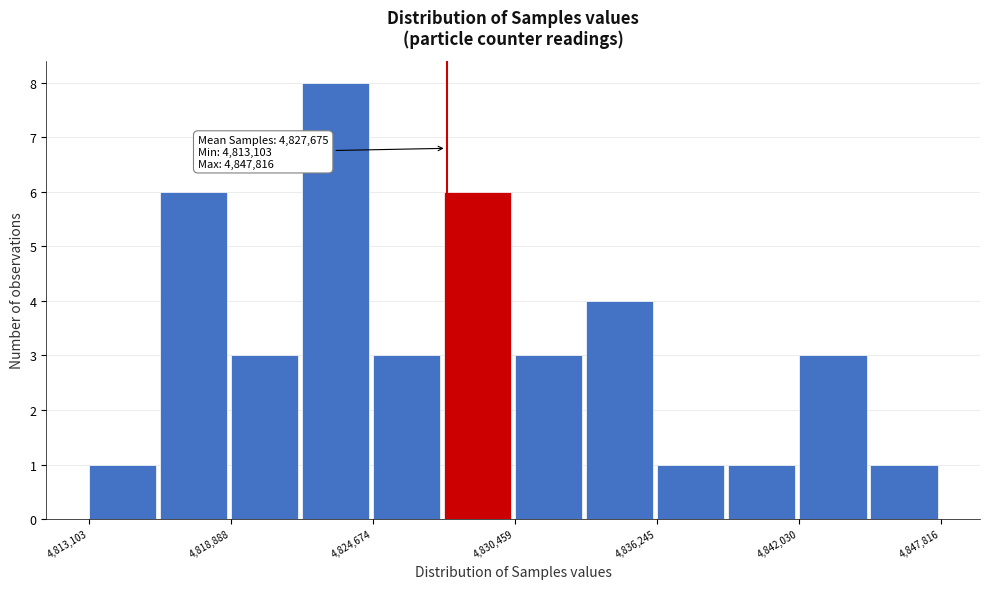

Read against the x-axis, roughly where is the centre of the tallest bar?

4823000